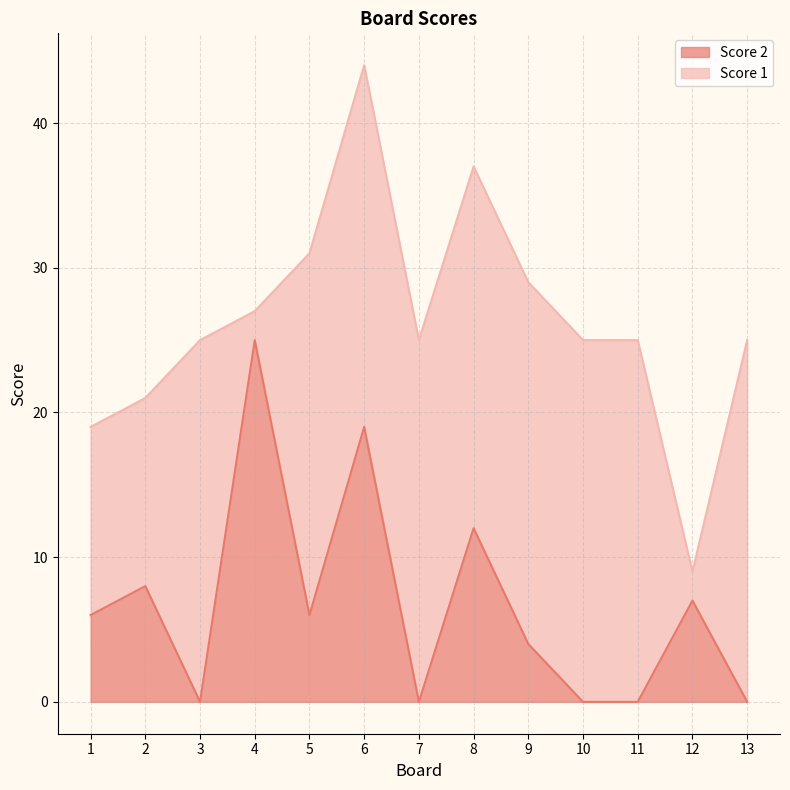

List the labels in order of value, largest first.

4, 6, 8, 2, 12, 1, 5, 9, 3, 7, 10, 11, 13